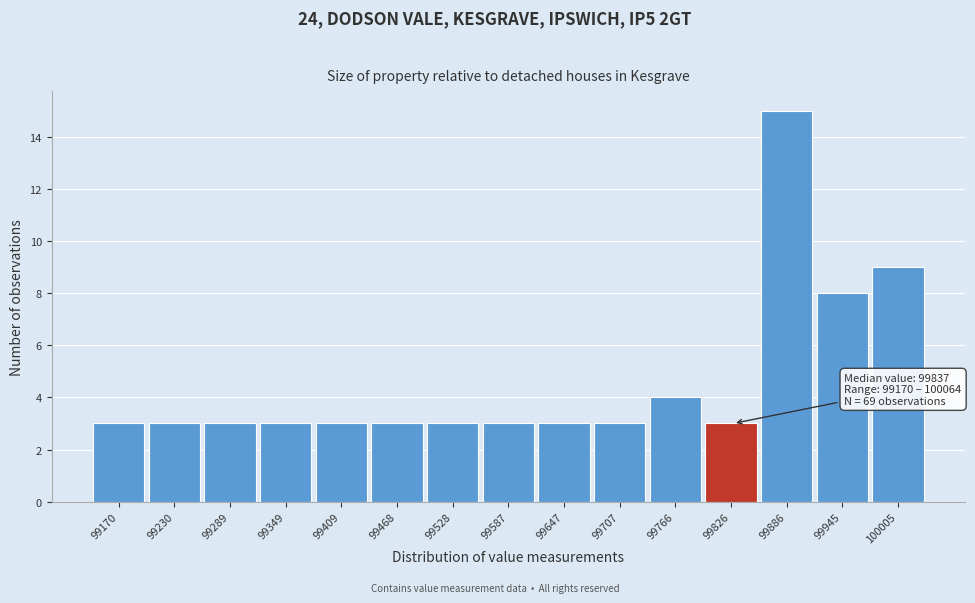

Reading right to left, what are all the values shown in this chart?

100005=9	99945=8	99886=15	99826=3	99766=4	99707=3	99647=3	99587=3	99528=3	99468=3	99409=3	99349=3	99289=3	99230=3	99170=3